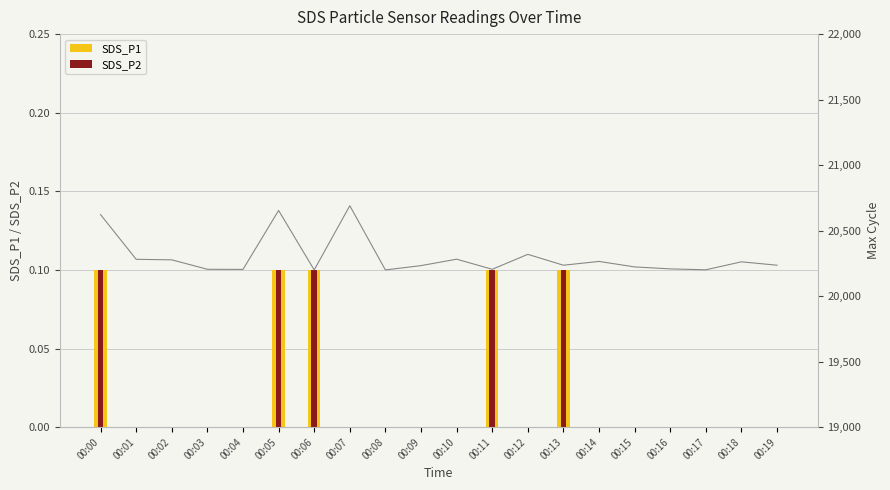

Which series has the largest total across all categories?

SDS_P1